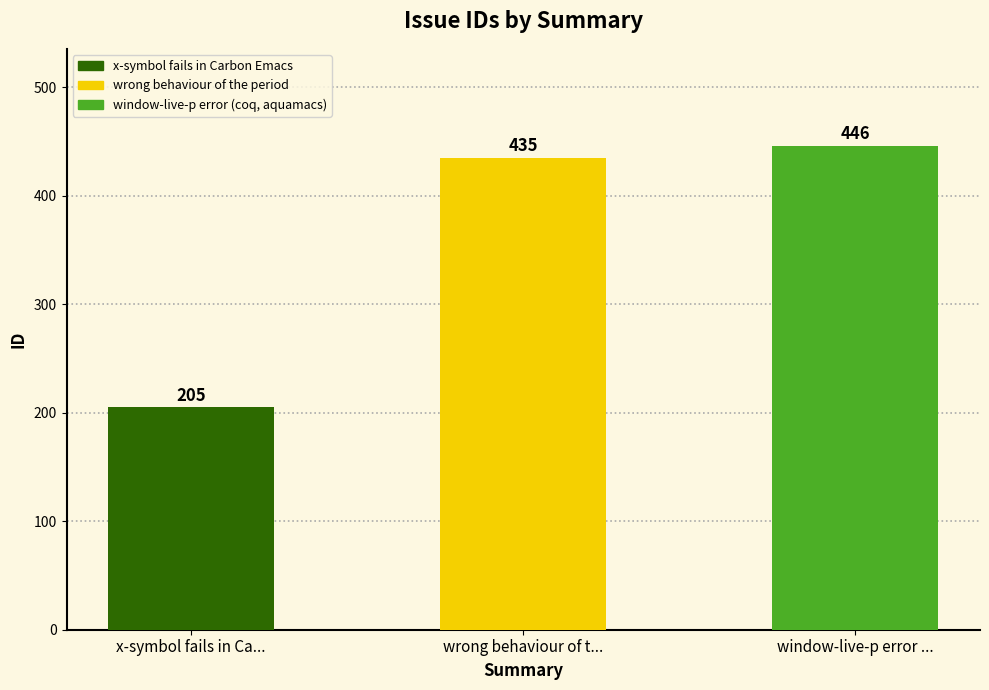

Where is the data nearest to the value 325?

wrong behaviour of t...